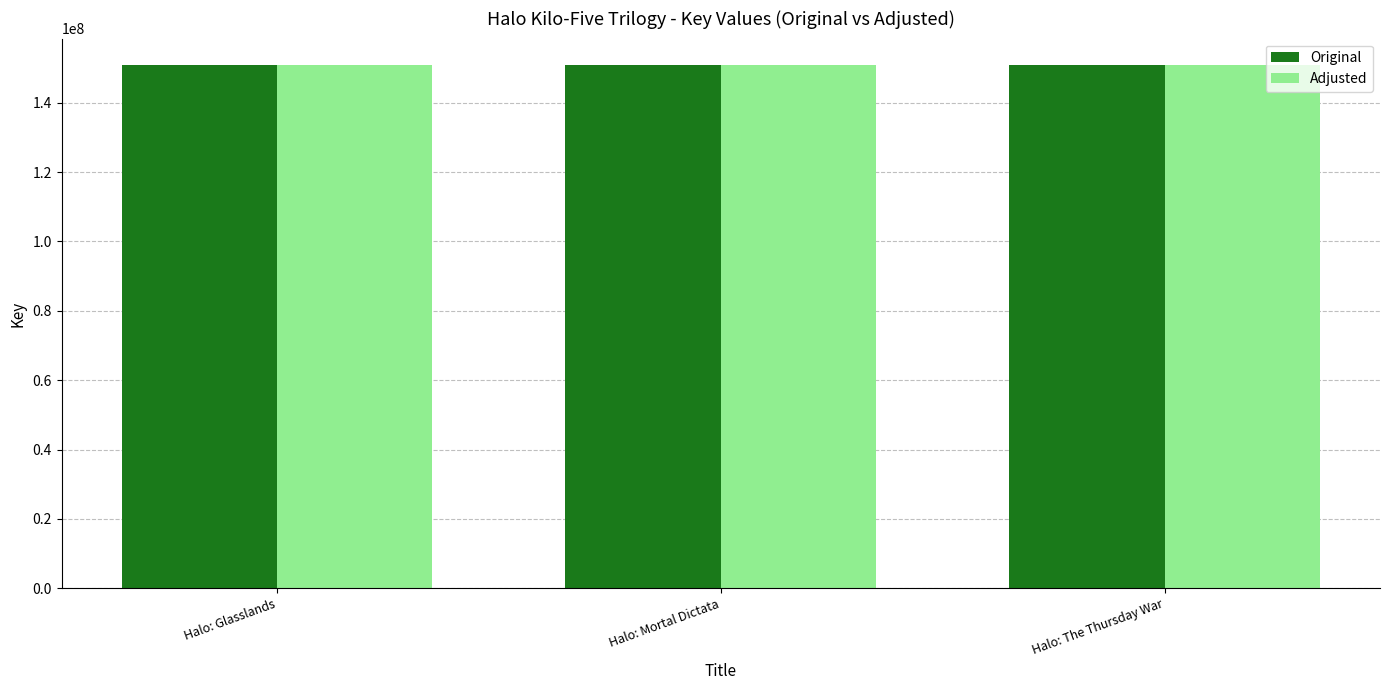

What is the total value across all series at Halo: Mortal Dictata?

301902356